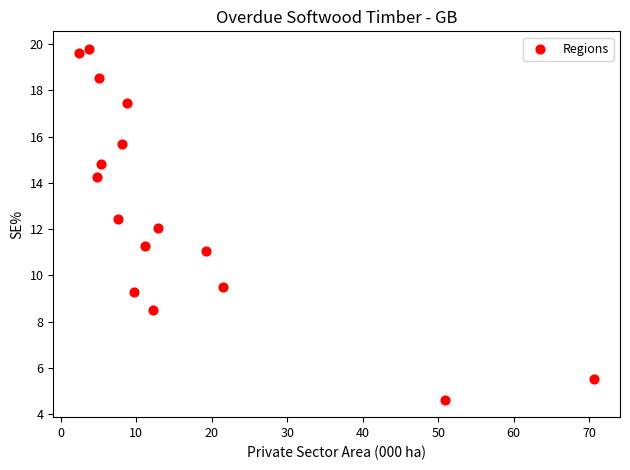

What is the range of Y values (max minus min)?

15.2